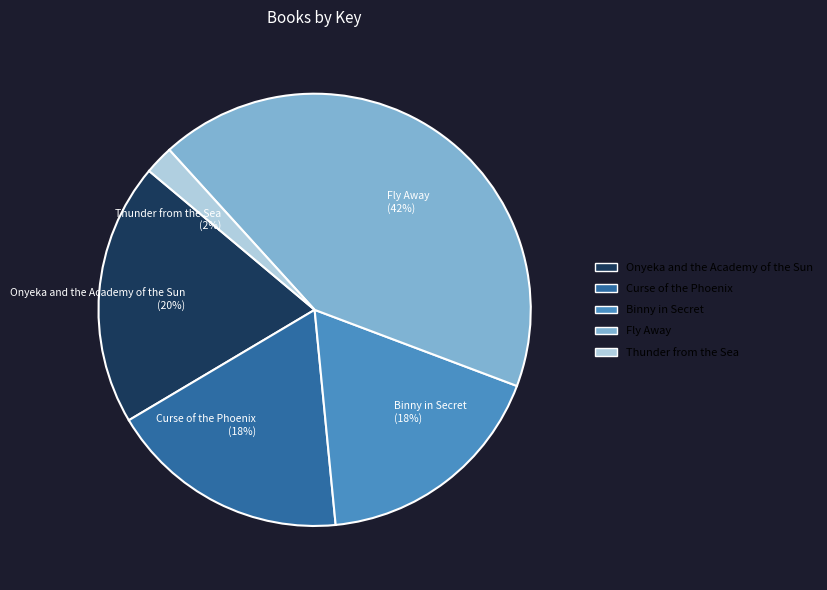

Combined, do Curse of the Phoenix and Binny in Secret account for over 50%?

No